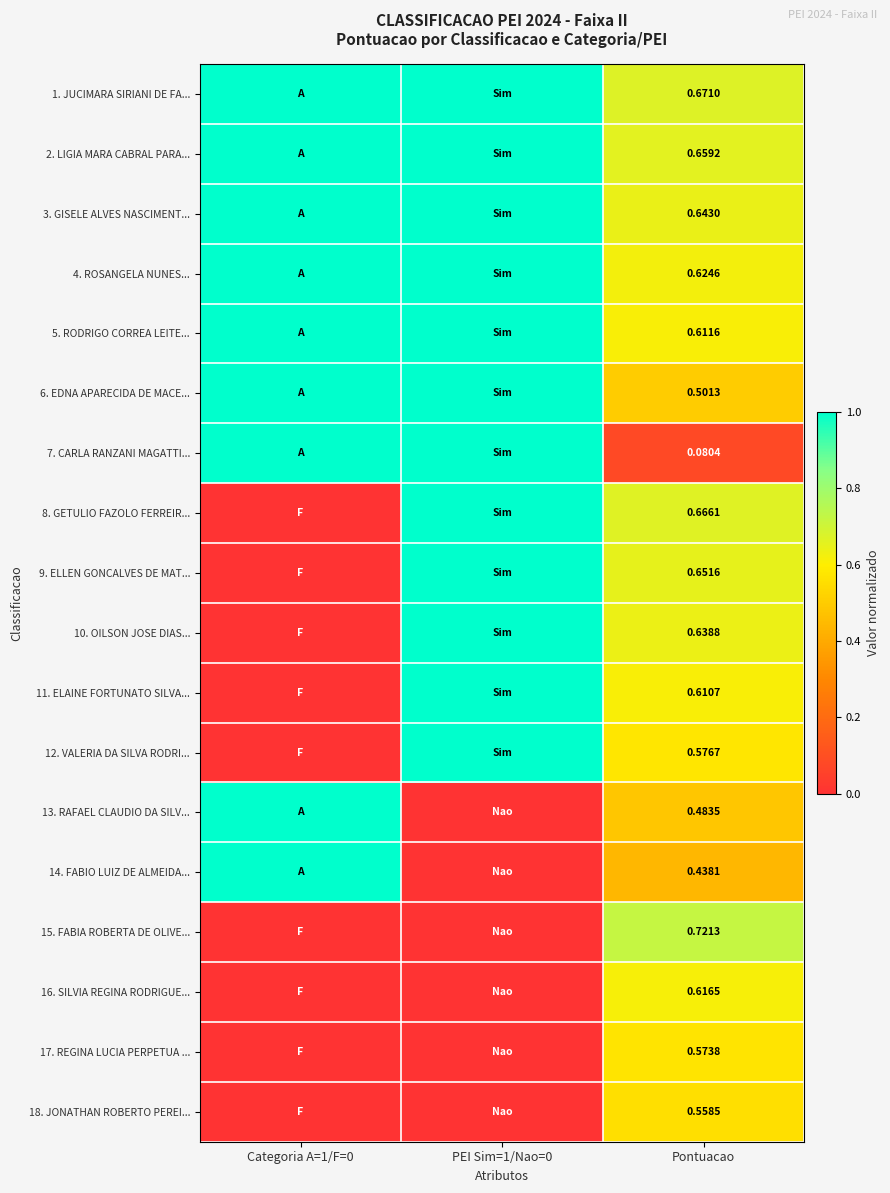

What is the approximate value of 3. GISELE ALVES NASCIMENT... at Pontuacao?

0.6